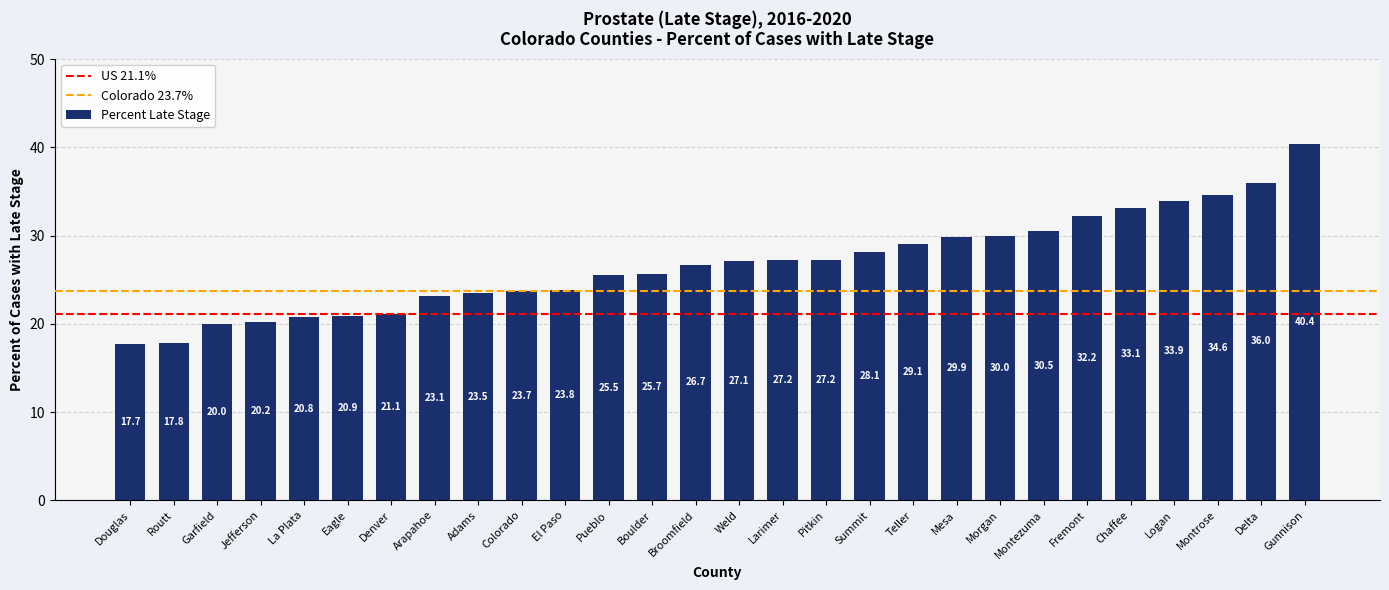

Where does the data first go above 27?

Weld